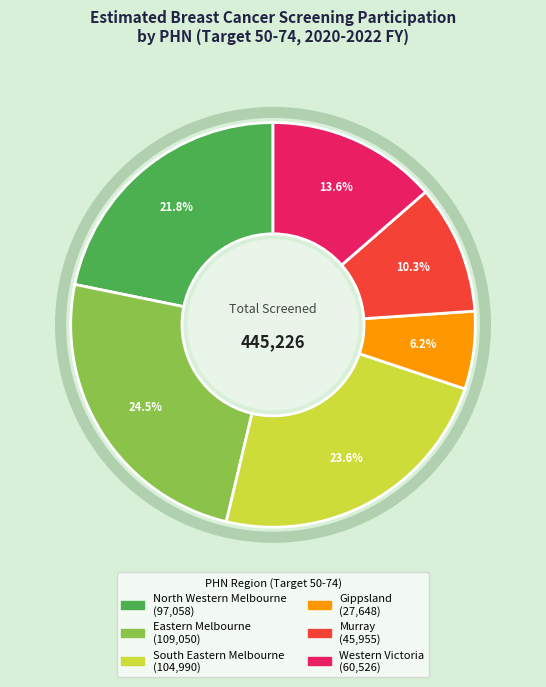

Combined, what portion of the pie is Eastern Melbourne and Western Victoria?

38.1%